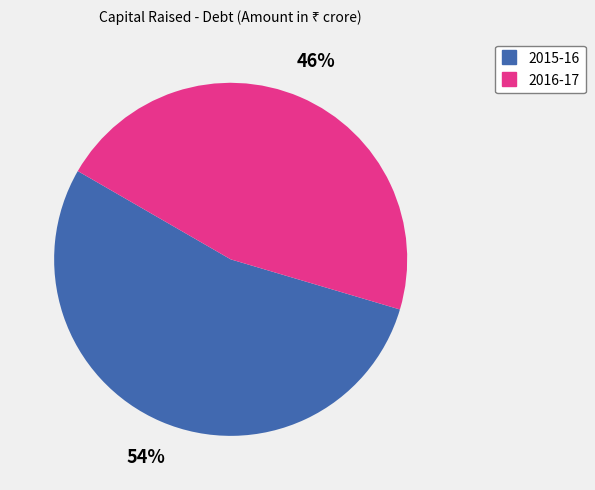

To the nearest percent, what is the average slice percentage?

50%